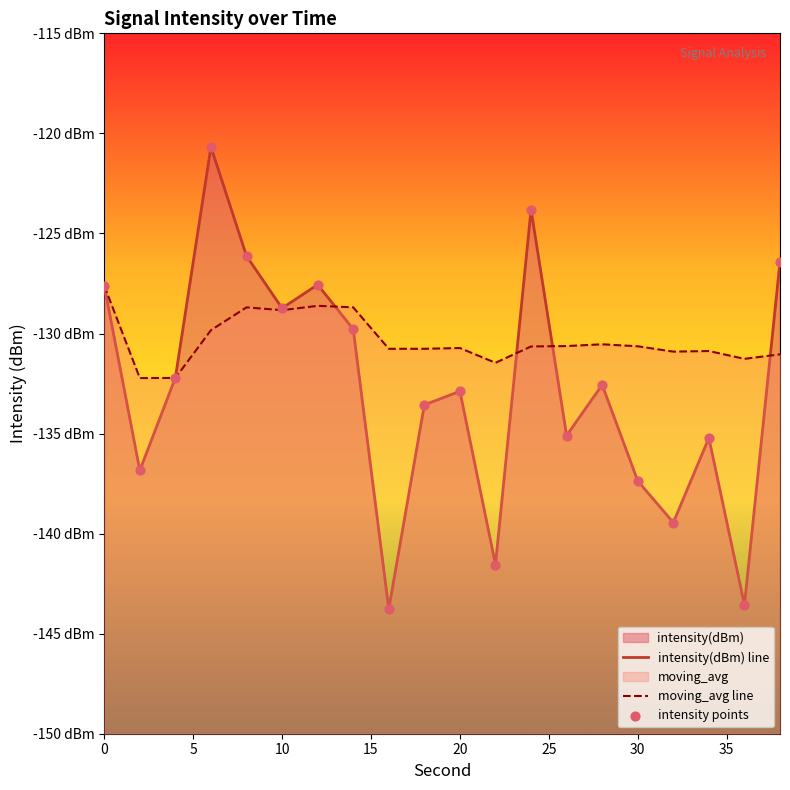

At how many categories does at least one series exceed -123?

1